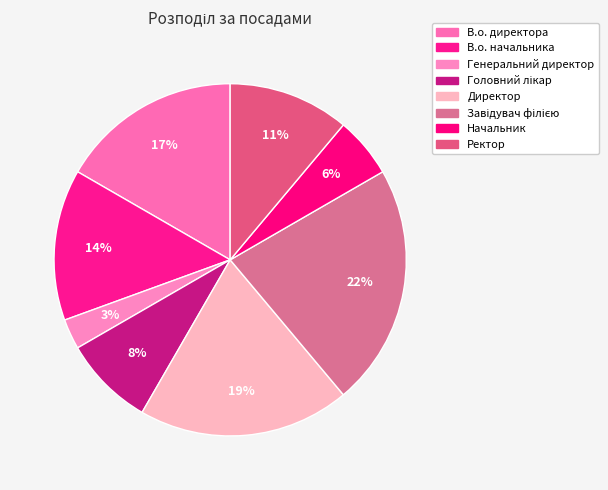

How many slices are in this pie chart?

8